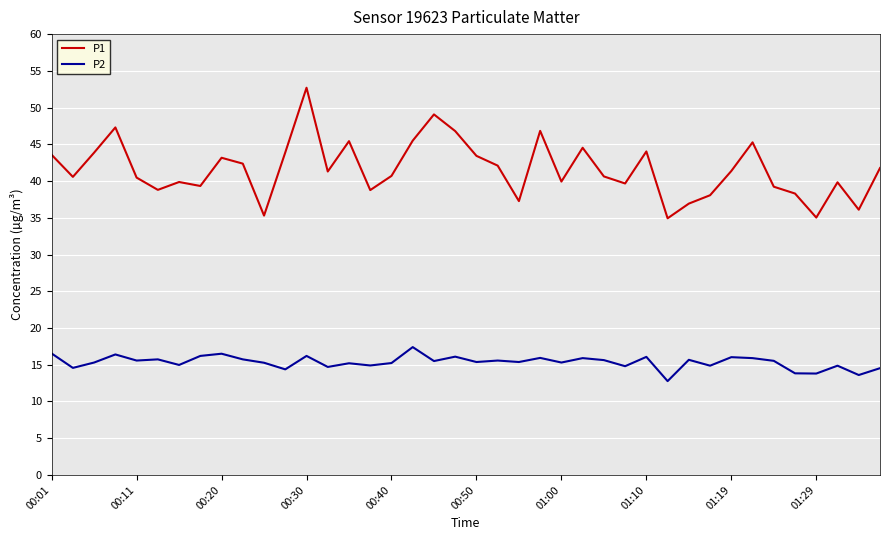

What is the highest value of the P2 series?

17.4